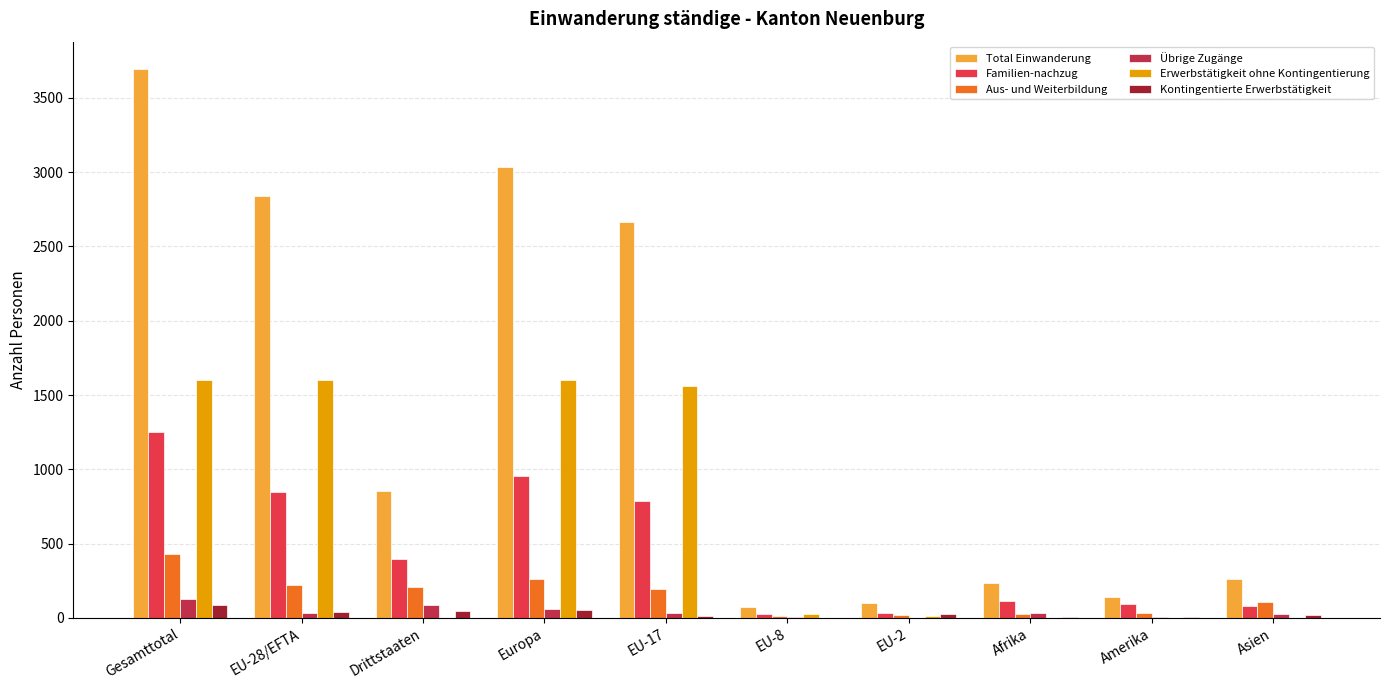

At which category is the sum across all series the highest?

Gesamttotal